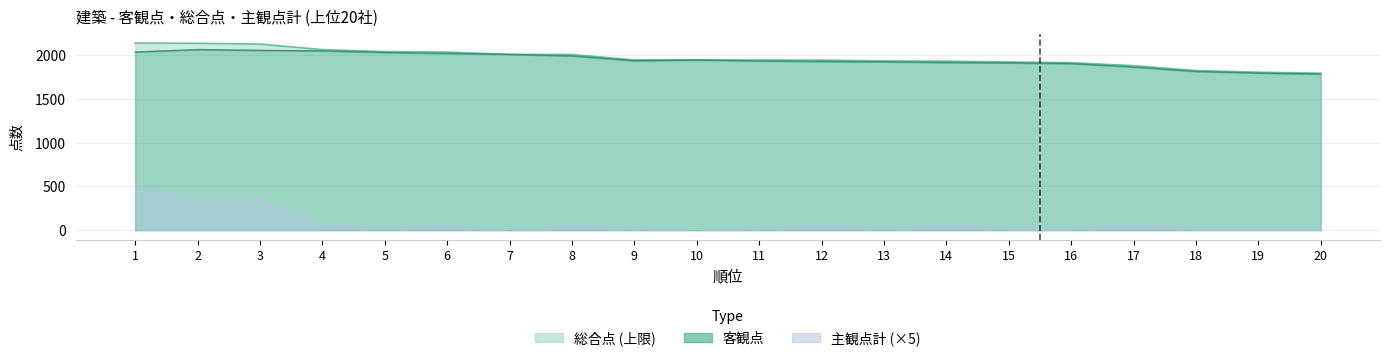

Where does the 総合点 series first go above 1947?

1